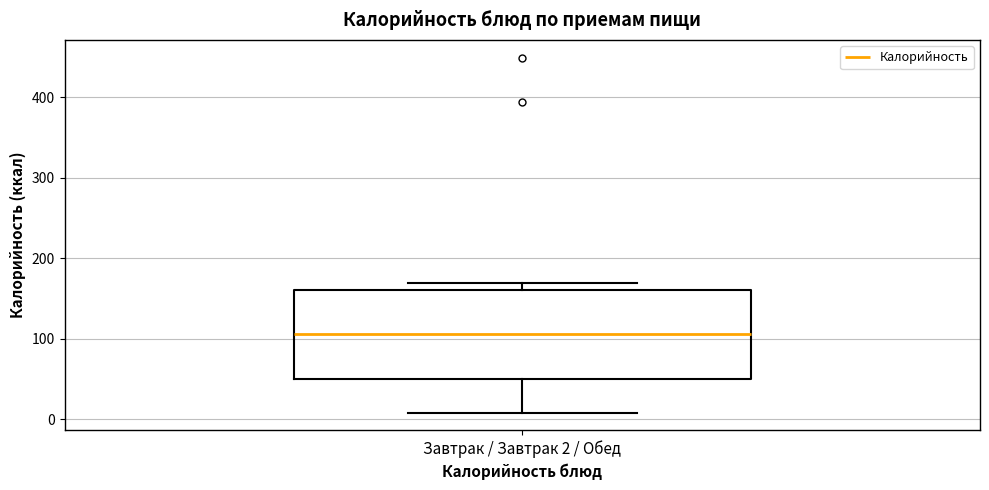

Read this box plot against the y-axis: the position of the median line, the range covered by the box, and the ends of both whiskers. The values are not printed on the chart, so give them approximately, as read against the axis.

median 110, box 50 to 160, whiskers 10 to 170